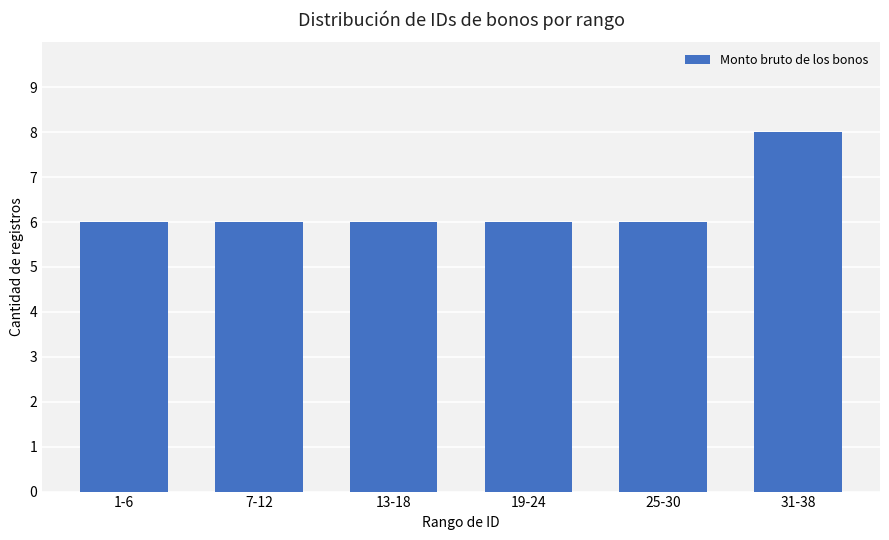

Which label corresponds to the largest value in the chart?

31-38